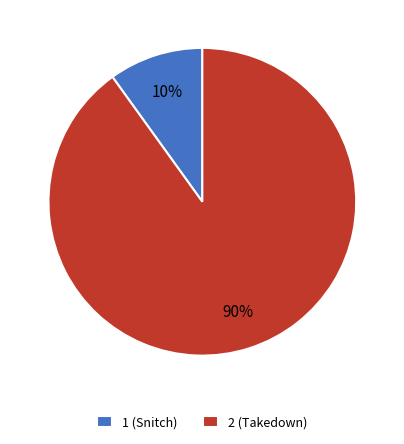

Which slice represents more than half of the pie?

2 (Takedown)